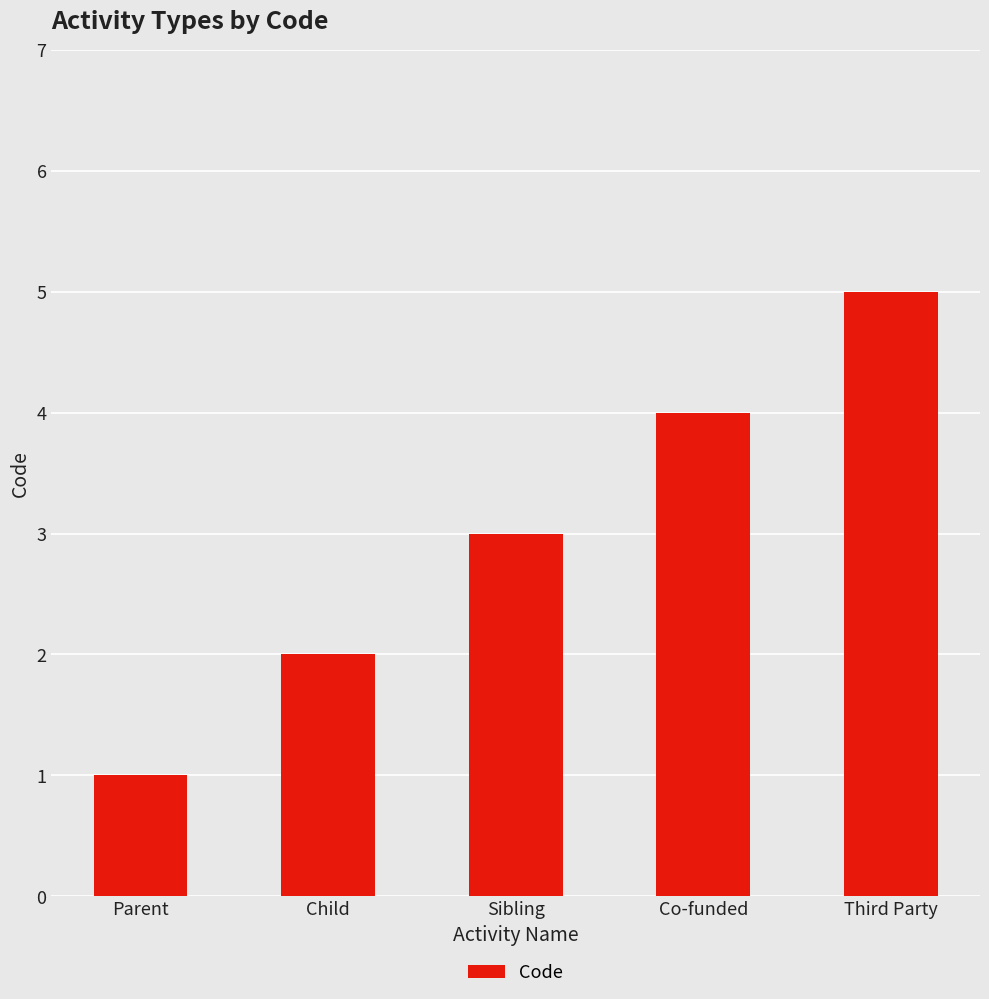

Reading right to left, extract all data points from this chart.

Third Party=5	Co-funded=4	Sibling=3	Child=2	Parent=1